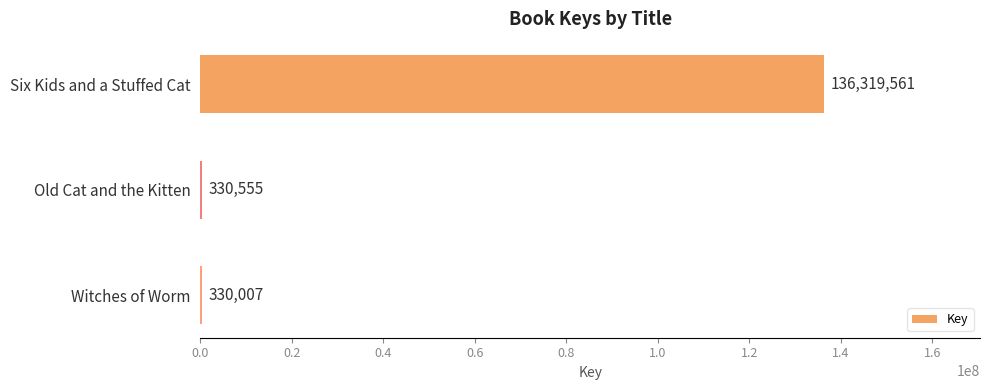

What is the maximum value shown in the chart?

136319561